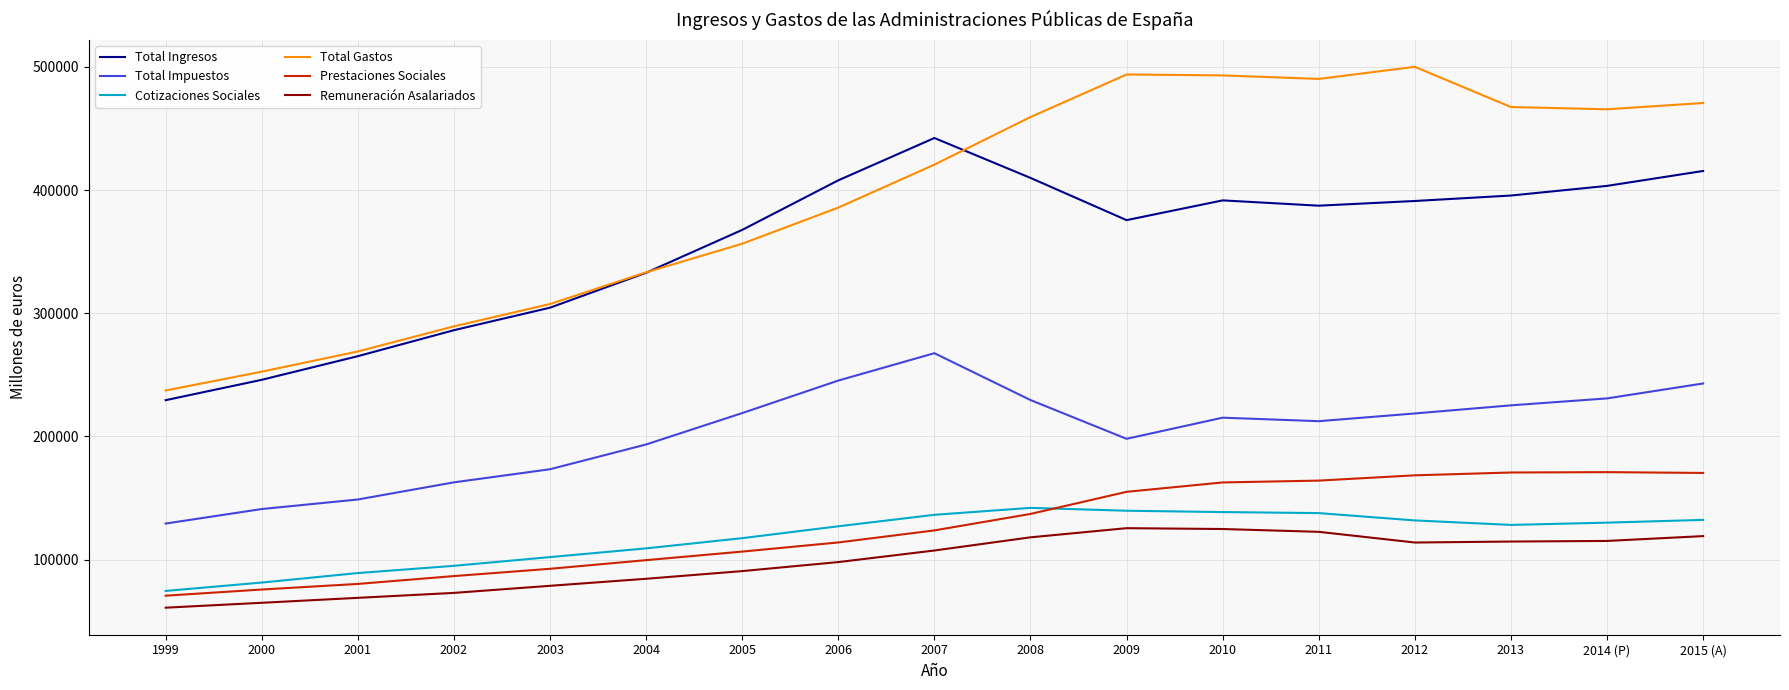

Rank the series at 2005 from highest to lowest value.

Total Ingresos, Total Gastos, Total Impuestos, Cotizaciones Sociales, Prestaciones Sociales, Remuneración Asalariados